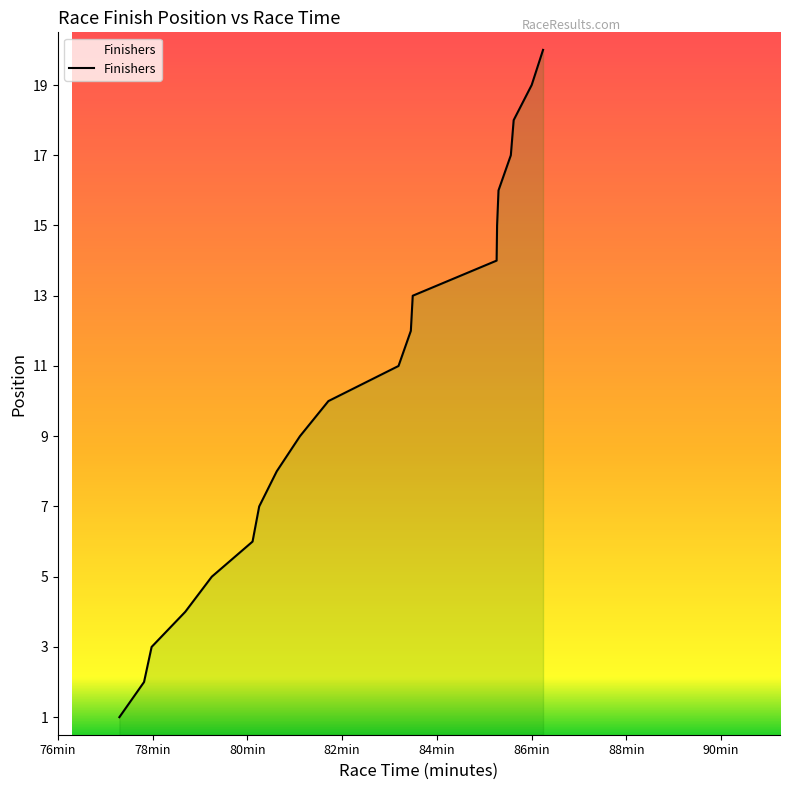

What is the greatest value displayed?

20